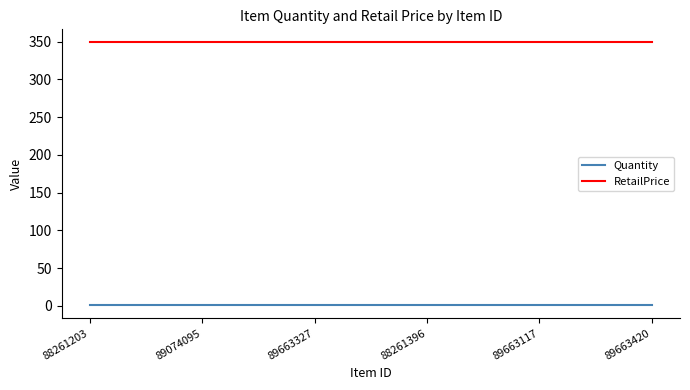

What is the sum of the Quantity values at 89074095 and 89663327?

2